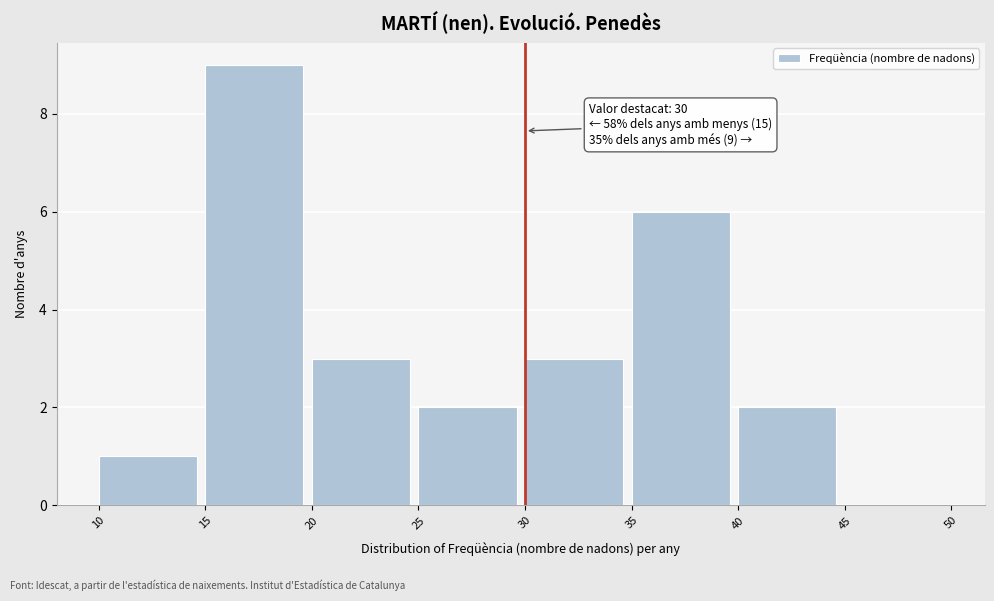

Over which range of the x-axis is the bar tallest?

15 to 20